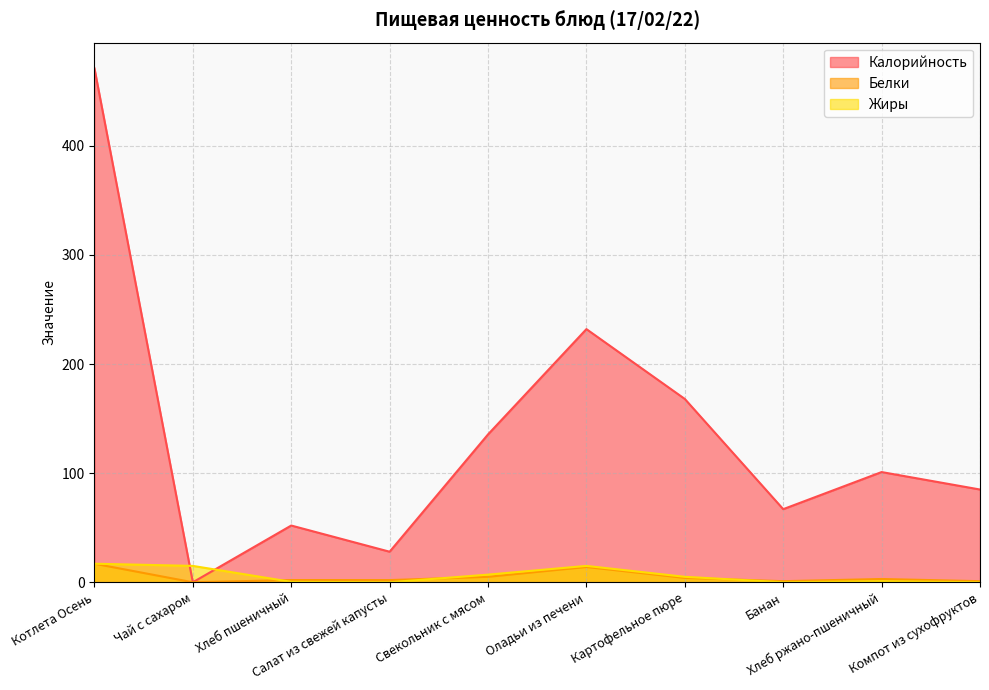

Does the chart display data point markers on the line(s)?

No